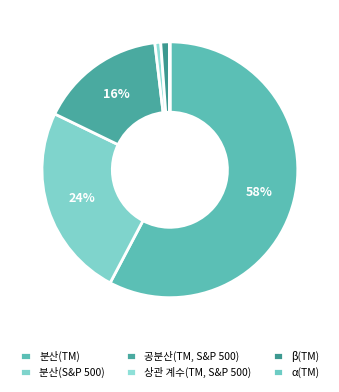

What is the majority slice?

분산(TM)